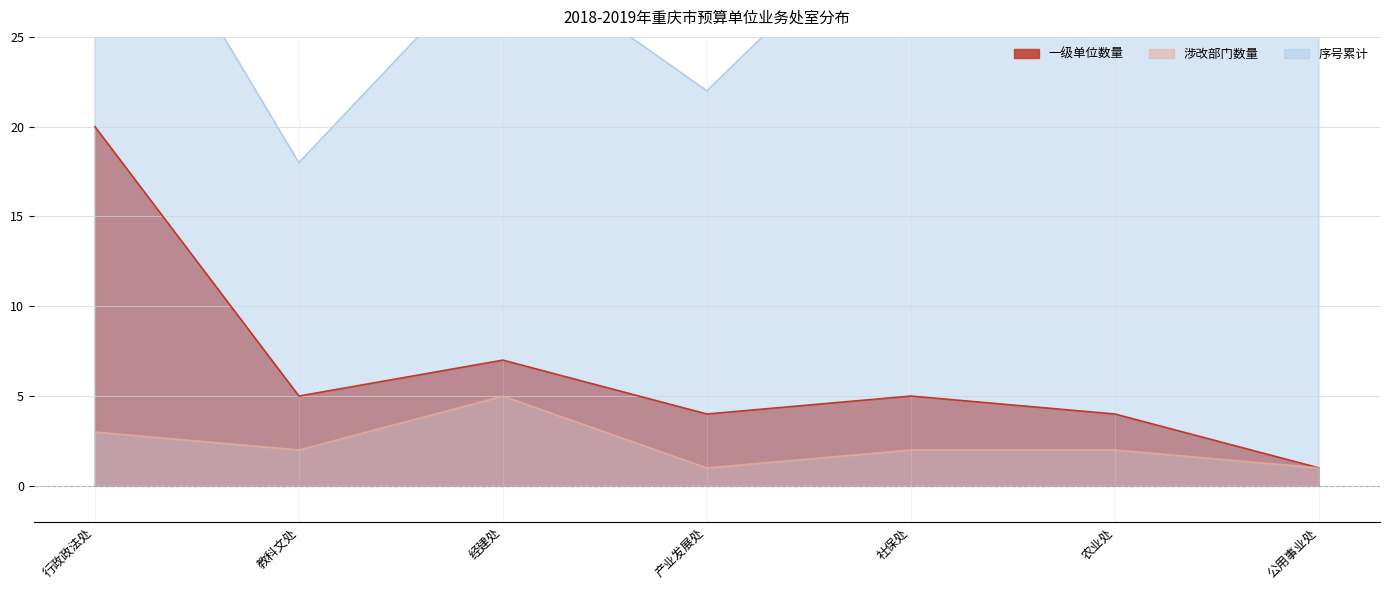

True or false: 一级单位数量 has more than 0 interior local peaks.

True